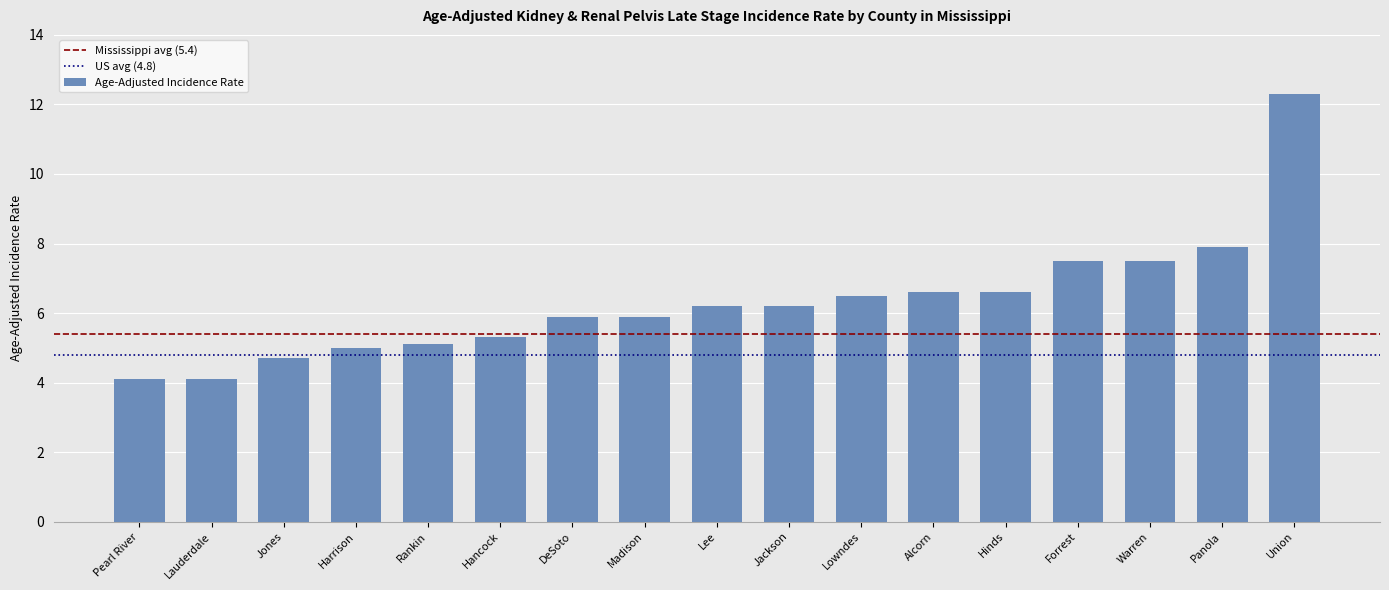

True or false: the data shows 4.1 at Lauderdale.

True